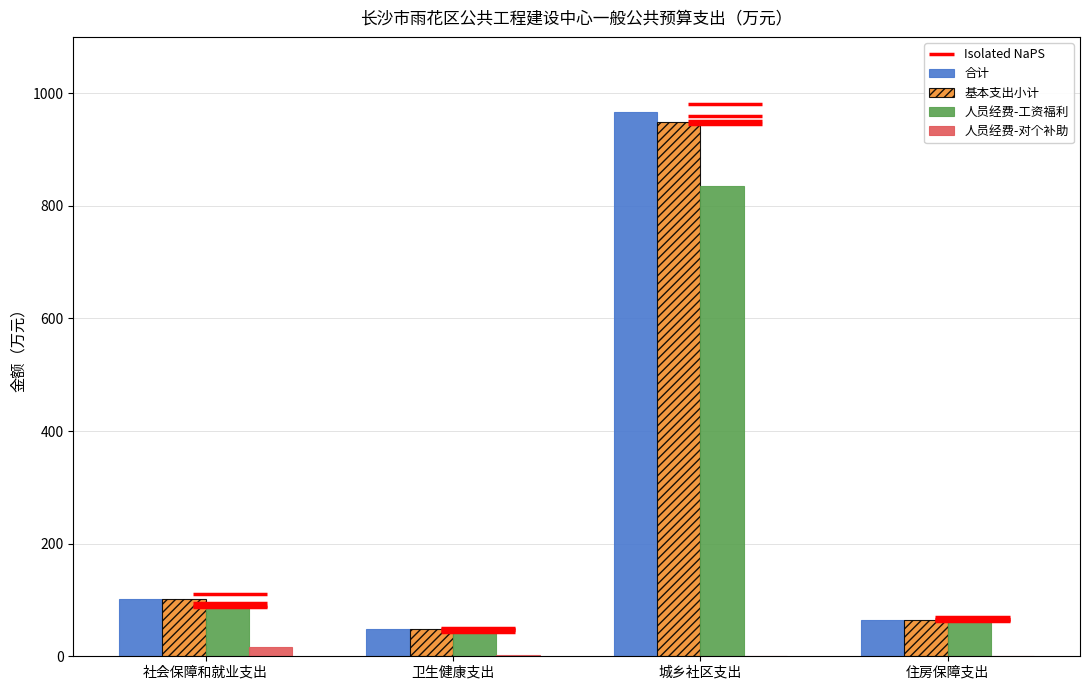

How many categories are shown in the chart?

4